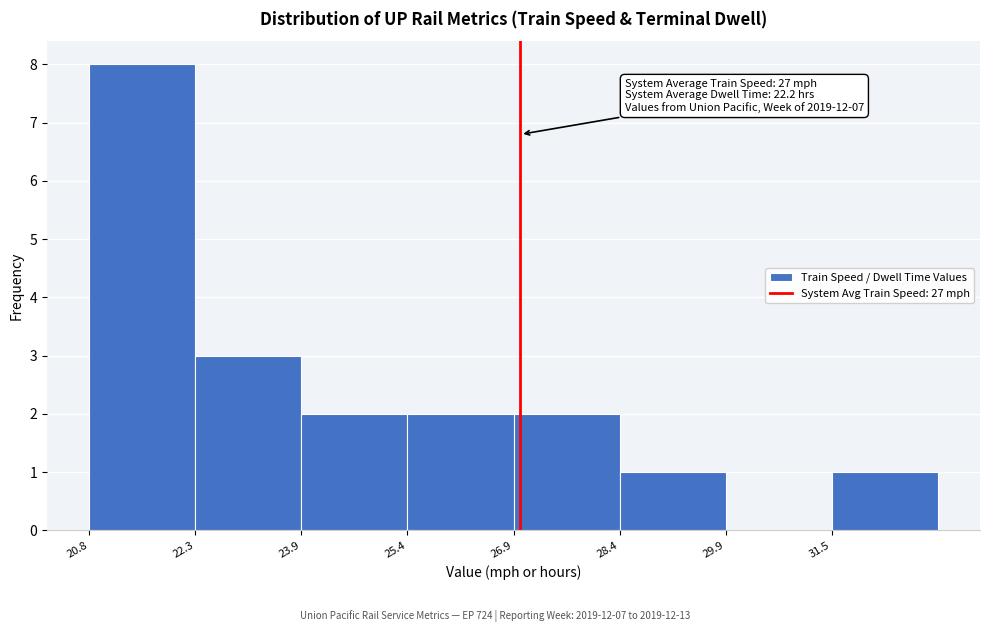

Which range on the x-axis has the tallest bar?

20.8 to 22.4